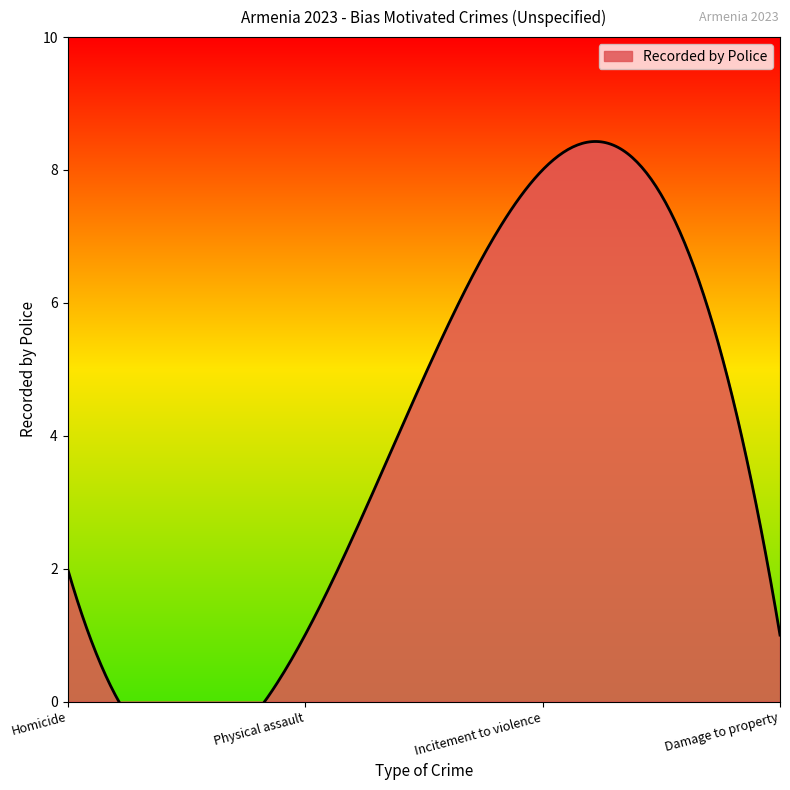

What is the sum of all values?

12